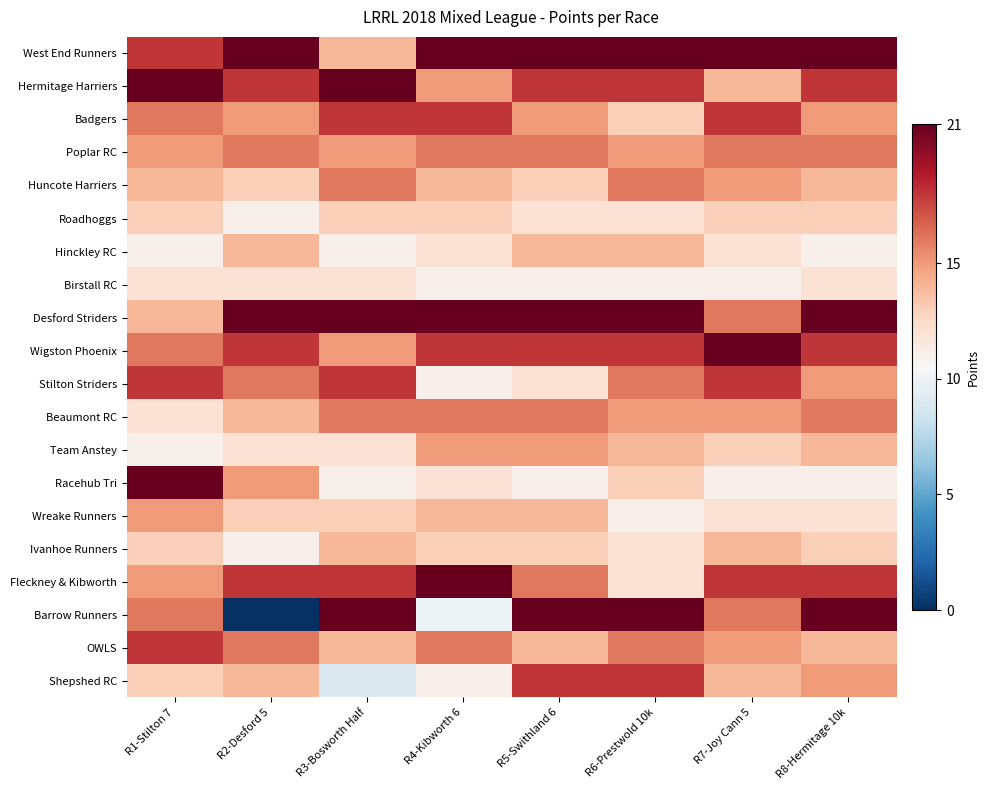

Reading left to right, what are all the values shown in this chart?

West End Runners: R1-Stilton 7=18	R2-Desford 5=21	R3-Bosworth Half=14	R4-Kibworth 6=21	R5-Swithland 6=21	R6-Prestwold 10k=21	R7-Joy Cann 5=21	R8-Hermitage 10k=21
Hermitage Harriers: R1-Stilton 7=21	R2-Desford 5=18	R3-Bosworth Half=21	R4-Kibworth 6=15	R5-Swithland 6=18	R6-Prestwold 10k=18	R7-Joy Cann 5=14	R8-Hermitage 10k=18
Badgers: R1-Stilton 7=16	R2-Desford 5=15	R3-Bosworth Half=18	R4-Kibworth 6=18	R5-Swithland 6=15	R6-Prestwold 10k=13	R7-Joy Cann 5=18	R8-Hermitage 10k=15
Poplar RC: R1-Stilton 7=15	R2-Desford 5=16	R3-Bosworth Half=15	R4-Kibworth 6=16	R5-Swithland 6=16	R6-Prestwold 10k=15	R7-Joy Cann 5=16	R8-Hermitage 10k=16
Huncote Harriers: R1-Stilton 7=14	R2-Desford 5=13	R3-Bosworth Half=16	R4-Kibworth 6=14	R5-Swithland 6=13	R6-Prestwold 10k=16	R7-Joy Cann 5=15	R8-Hermitage 10k=14
Roadhoggs: R1-Stilton 7=13	R2-Desford 5=11	R3-Bosworth Half=13	R4-Kibworth 6=13	R5-Swithland 6=12	R6-Prestwold 10k=12	R7-Joy Cann 5=13	R8-Hermitage 10k=13
Hinckley RC: R1-Stilton 7=11	R2-Desford 5=14	R3-Bosworth Half=11	R4-Kibworth 6=12	R5-Swithland 6=14	R6-Prestwold 10k=14	R7-Joy Cann 5=12	R8-Hermitage 10k=11
Birstall RC: R1-Stilton 7=12	R2-Desford 5=12	R3-Bosworth Half=12	R4-Kibworth 6=11	R5-Swithland 6=11	R6-Prestwold 10k=11	R7-Joy Cann 5=11	R8-Hermitage 10k=12
Desford Striders: R1-Stilton 7=14	R2-Desford 5=21	R3-Bosworth Half=21	R4-Kibworth 6=21	R5-Swithland 6=21	R6-Prestwold 10k=21	R7-Joy Cann 5=16	R8-Hermitage 10k=21
Wigston Phoenix: R1-Stilton 7=16	R2-Desford 5=18	R3-Bosworth Half=15	R4-Kibworth 6=18	R5-Swithland 6=18	R6-Prestwold 10k=18	R7-Joy Cann 5=21	R8-Hermitage 10k=18
Stilton Striders: R1-Stilton 7=18	R2-Desford 5=16	R3-Bosworth Half=18	R4-Kibworth 6=11	R5-Swithland 6=12	R6-Prestwold 10k=16	R7-Joy Cann 5=18	R8-Hermitage 10k=15
Beaumont RC: R1-Stilton 7=12	R2-Desford 5=14	R3-Bosworth Half=16	R4-Kibworth 6=16	R5-Swithland 6=16	R6-Prestwold 10k=15	R7-Joy Cann 5=15	R8-Hermitage 10k=16
Team Anstey: R1-Stilton 7=11	R2-Desford 5=12	R3-Bosworth Half=12	R4-Kibworth 6=15	R5-Swithland 6=15	R6-Prestwold 10k=14	R7-Joy Cann 5=13	R8-Hermitage 10k=14
Racehub Tri: R1-Stilton 7=21	R2-Desford 5=15	R3-Bosworth Half=11	R4-Kibworth 6=12	R5-Swithland 6=11	R6-Prestwold 10k=13	R7-Joy Cann 5=11	R8-Hermitage 10k=11
Wreake Runners: R1-Stilton 7=15	R2-Desford 5=13	R3-Bosworth Half=13	R4-Kibworth 6=14	R5-Swithland 6=14	R6-Prestwold 10k=11	R7-Joy Cann 5=12	R8-Hermitage 10k=12
Ivanhoe Runners: R1-Stilton 7=13	R2-Desford 5=11	R3-Bosworth Half=14	R4-Kibworth 6=13	R5-Swithland 6=13	R6-Prestwold 10k=12	R7-Joy Cann 5=14	R8-Hermitage 10k=13
Fleckney & Kibworth: R1-Stilton 7=15	R2-Desford 5=18	R3-Bosworth Half=18	R4-Kibworth 6=21	R5-Swithland 6=16	R6-Prestwold 10k=12	R7-Joy Cann 5=18	R8-Hermitage 10k=18
Barrow Runners: R1-Stilton 7=16	R2-Desford 5=0	R3-Bosworth Half=21	R4-Kibworth 6=10	R5-Swithland 6=21	R6-Prestwold 10k=21	R7-Joy Cann 5=16	R8-Hermitage 10k=21
OWLS: R1-Stilton 7=18	R2-Desford 5=16	R3-Bosworth Half=14	R4-Kibworth 6=16	R5-Swithland 6=14	R6-Prestwold 10k=16	R7-Joy Cann 5=15	R8-Hermitage 10k=14
Shepshed RC: R1-Stilton 7=13	R2-Desford 5=14	R3-Bosworth Half=9	R4-Kibworth 6=11	R5-Swithland 6=18	R6-Prestwold 10k=18	R7-Joy Cann 5=14	R8-Hermitage 10k=15